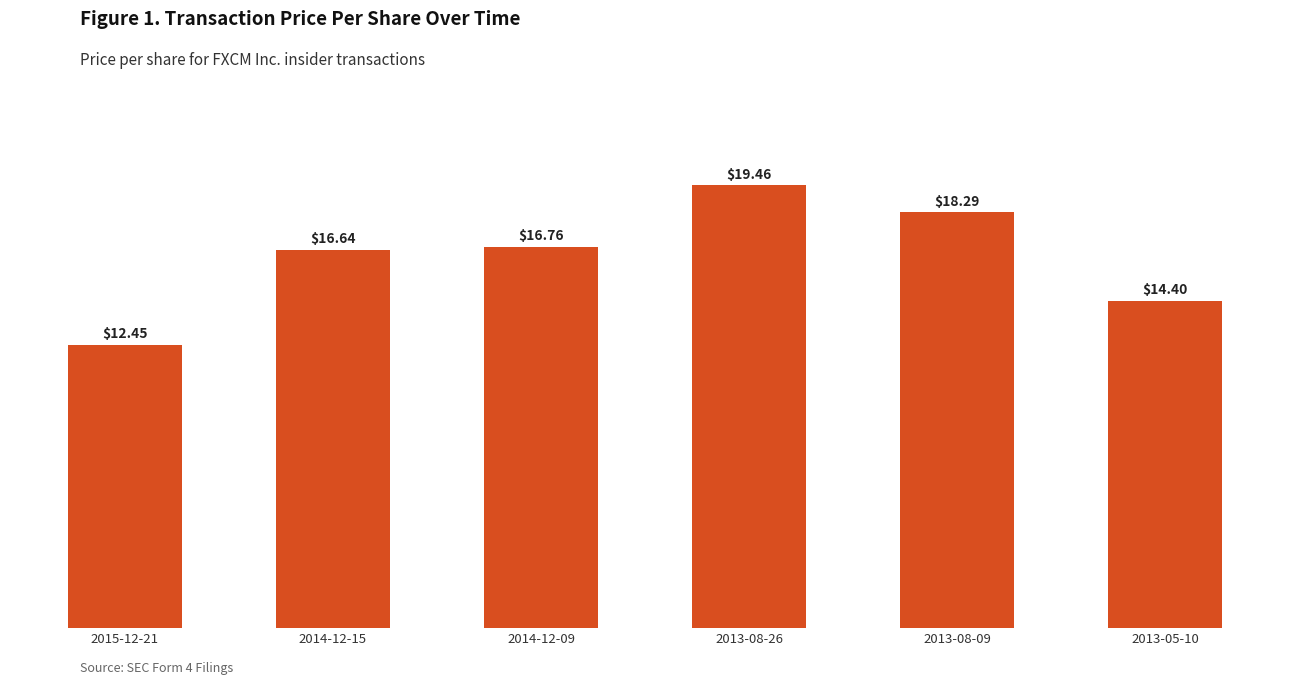

Rank the categories by value from lowest to highest.

2015-12-21, 2013-05-10, 2014-12-15, 2014-12-09, 2013-08-09, 2013-08-26